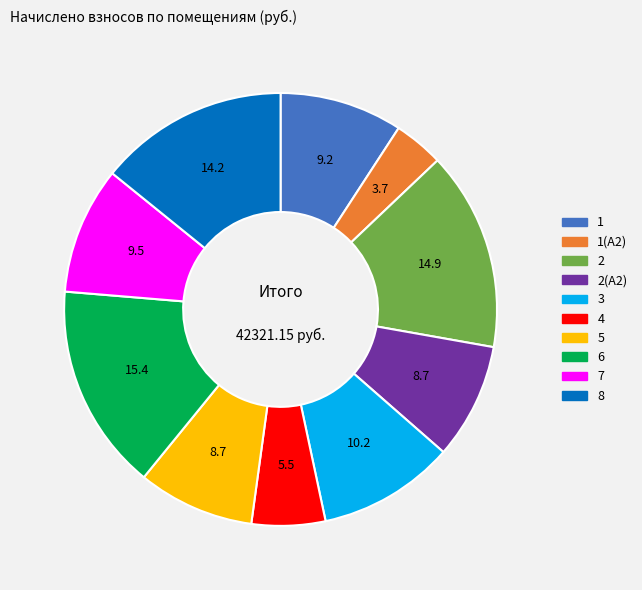

Combined, do 2(А2) and 3 account for over 50%?

No